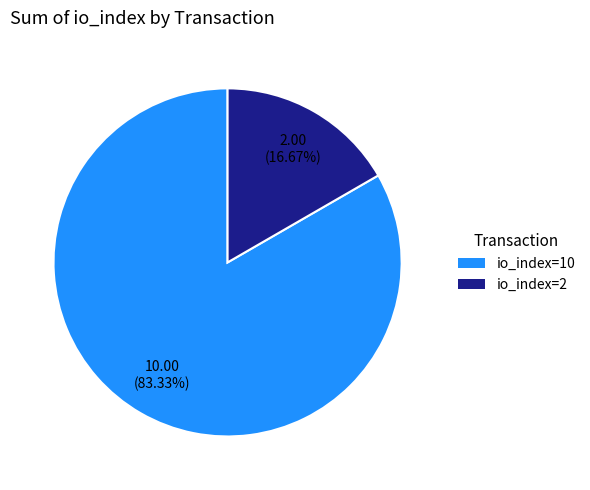

Is there any slice that represents more than half of the pie?

Yes